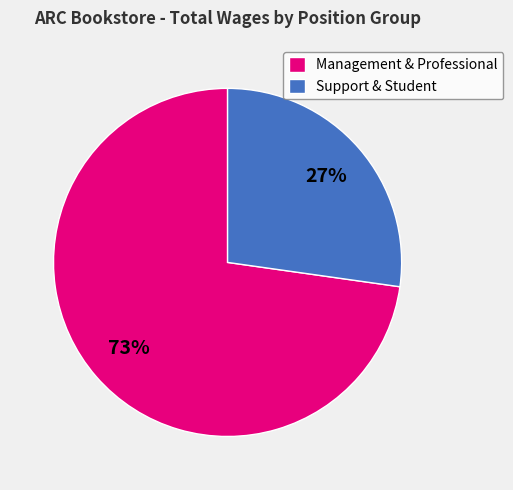

Approximately how many times larger is the value at Support & Student compared to Management & Professional?

0.4